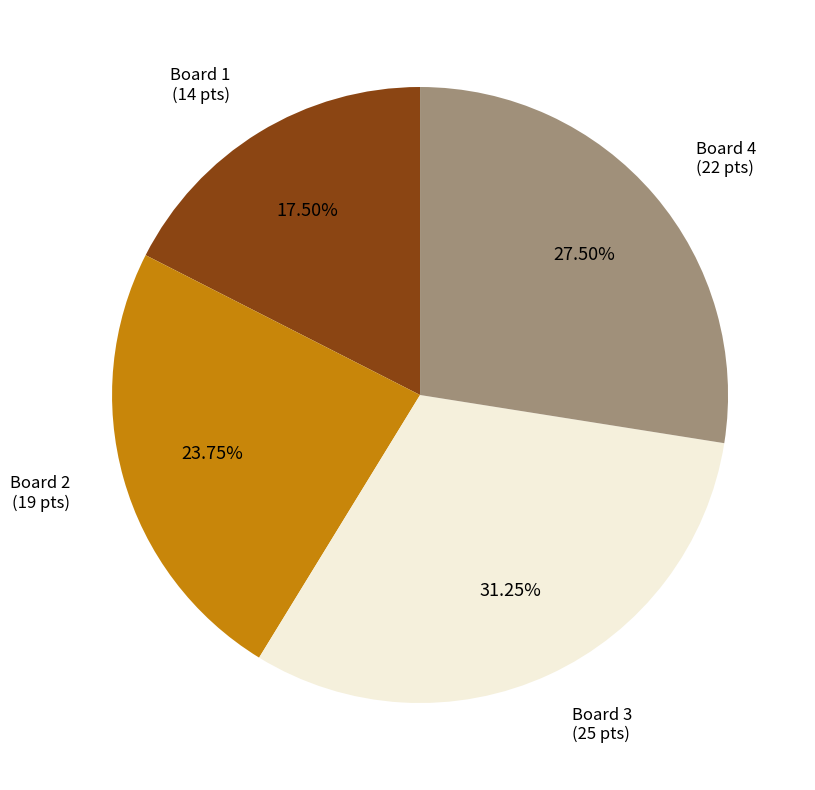

Which slice is the smallest?

Board 1